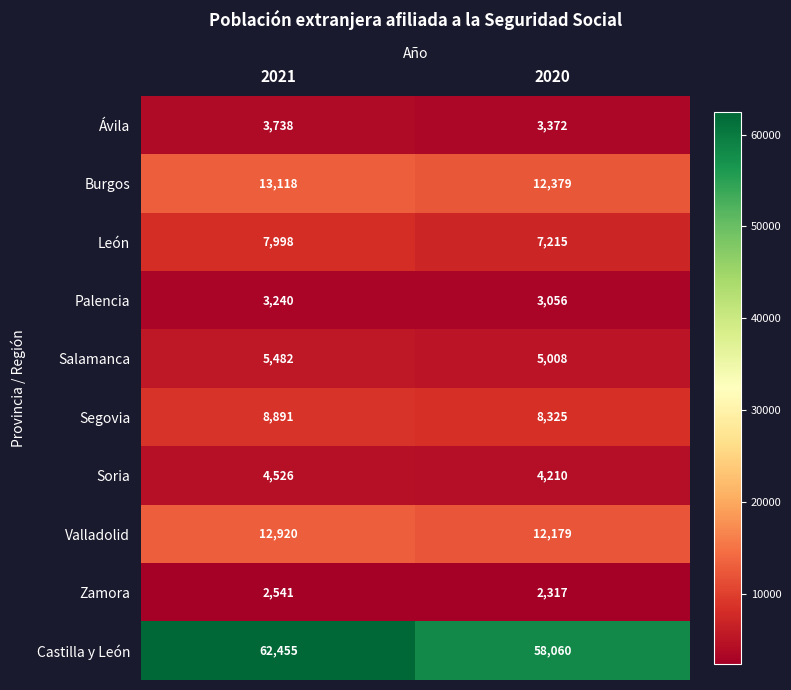

What is the sum of the Salamanca values at 2020 and 2021?

10490